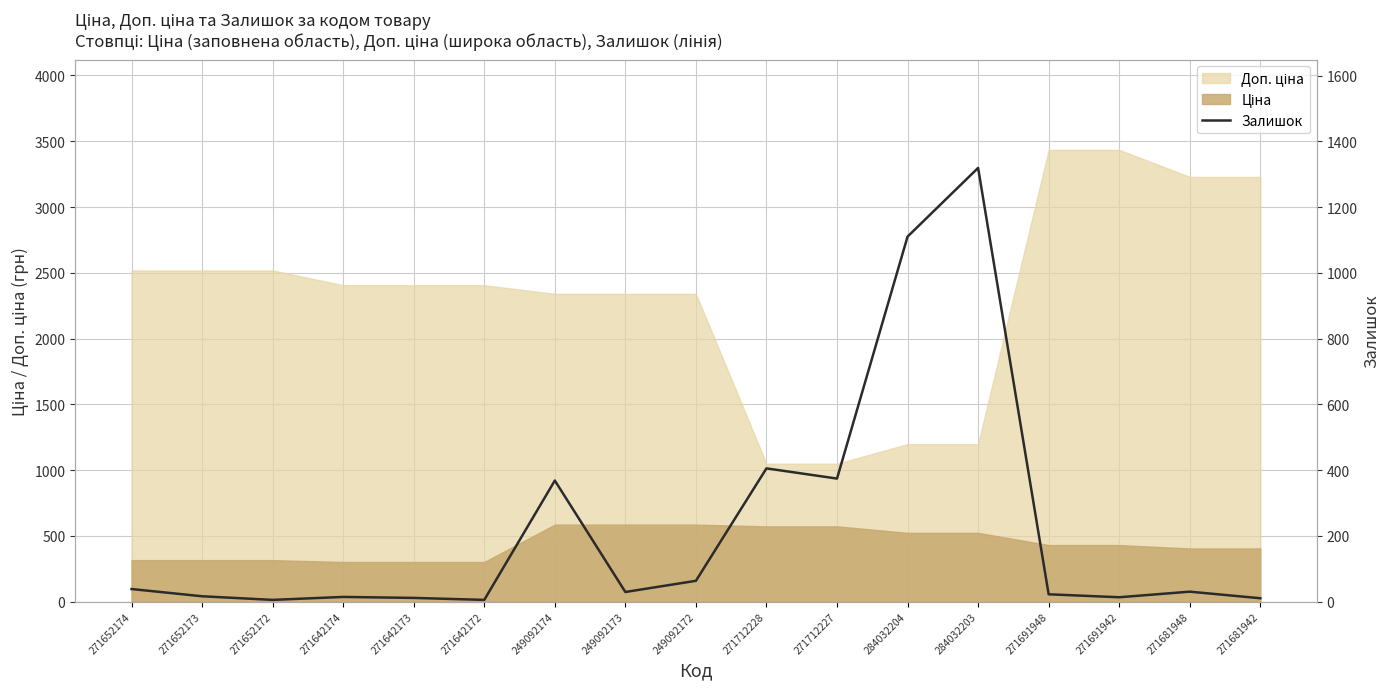

What is the average value?

225